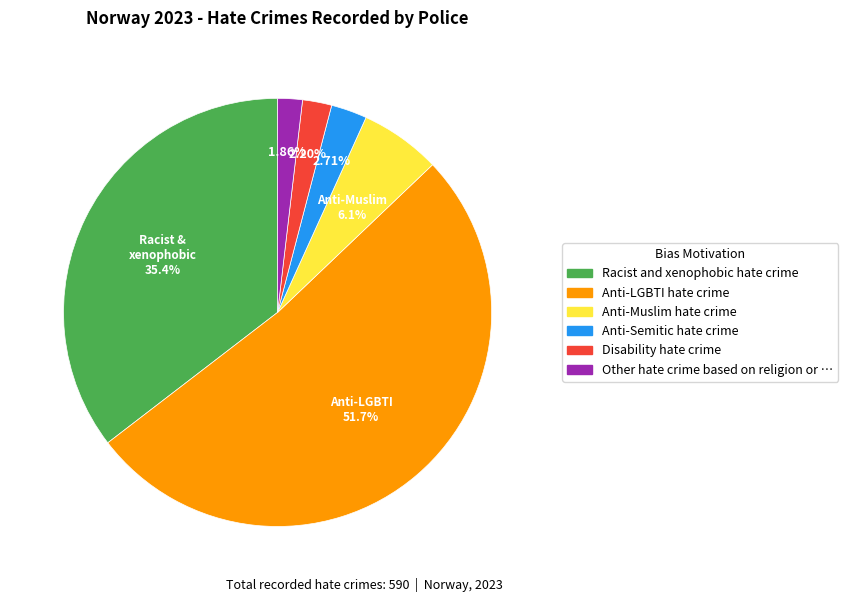

To the nearest percent, what is the difference between the largest and smallest slice percentages?

50%